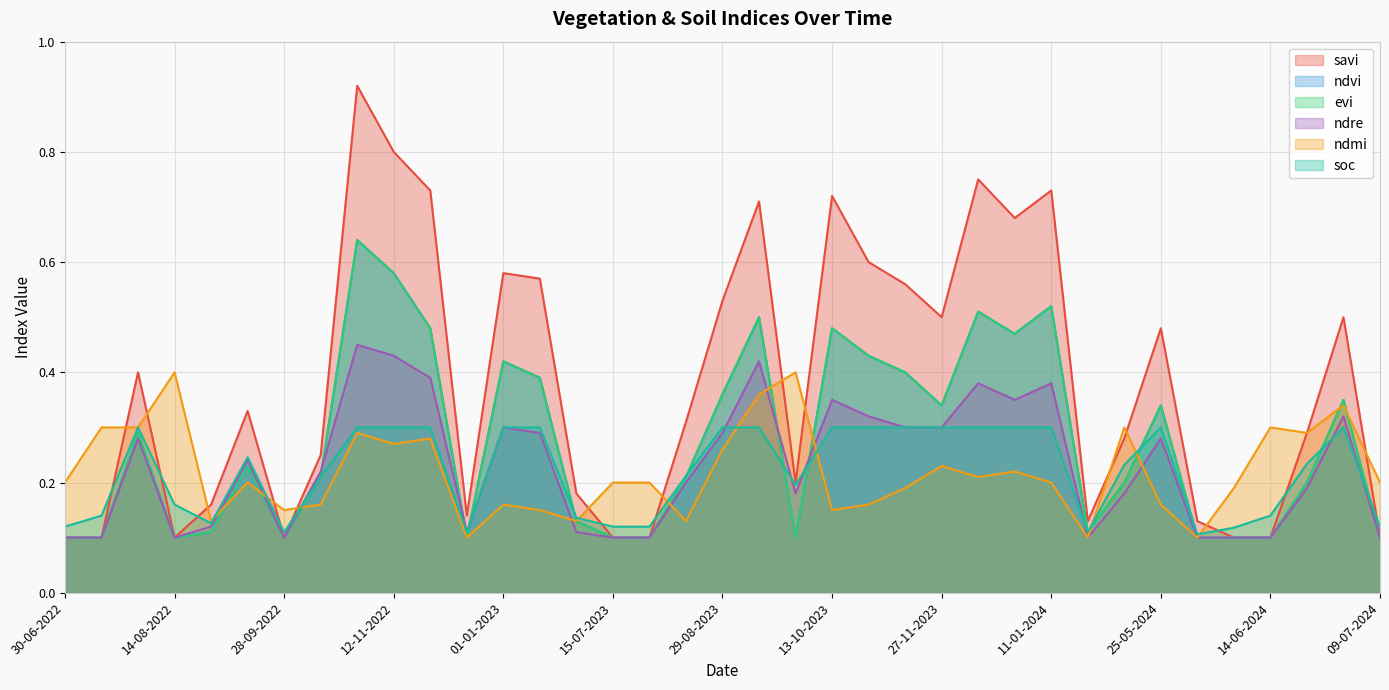

Reading left to right, list all the values displayed in this chart.

savi: 30-06-2022=0.1	15-07-2022=0.1	30-07-2022=0.4	14-08-2022=0.1	29-08-2022=0.2	13-09-2022=0.3	28-09-2022=0.1	13-10-2022=0.2	28-10-2022=0.9	12-11-2022=0.8	27-11-2022=0.7	12-12-2022=0.1	01-01-2023=0.6	11-01-2023=0.6	30-06-2023=0.2	15-07-2023=0.1	30-07-2023=0.1	14-08-2023=0.3	29-08-2023=0.5	13-09-2023=0.7	28-09-2023=0.2	13-10-2023=0.7	28-10-2023=0.6	12-11-2023=0.6	27-11-2023=0.5	12-12-2023=0.8	01-01-2024=0.7	11-01-2024=0.7	10-05-2024=0.1	15-05-2024=0.3	25-05-2024=0.5	04-06-2024=0.1	09-06-2024=0.1	14-06-2024=0.1	19-06-2024=0.3	24-06-2024=0.5	09-07-2024=0.1
ndvi: 30-06-2022=0.1	15-07-2022=0.1	30-07-2022=0.3	14-08-2022=0.1	29-08-2022=0.1	13-09-2022=0.2	28-09-2022=0.1	13-10-2022=0.2	28-10-2022=0.6	12-11-2022=0.6	27-11-2022=0.5	12-12-2022=0.1	01-01-2023=0.4	11-01-2023=0.4	30-06-2023=0.1	15-07-2023=0.1	30-07-2023=0.1	14-08-2023=0.2	29-08-2023=0.4	13-09-2023=0.5	28-09-2023=0.1	13-10-2023=0.5	28-10-2023=0.4	12-11-2023=0.4	27-11-2023=0.3	12-12-2023=0.5	01-01-2024=0.5	11-01-2024=0.5	10-05-2024=0.1	15-05-2024=0.2	25-05-2024=0.3	04-06-2024=0.1	09-06-2024=0.1	14-06-2024=0.1	19-06-2024=0.2	24-06-2024=0.3	09-07-2024=0.1
evi: 30-06-2022=0.1	15-07-2022=0.1	30-07-2022=0.3	14-08-2022=0.1	29-08-2022=0.1	13-09-2022=0.2	28-09-2022=0.1	13-10-2022=0.2	28-10-2022=0.6	12-11-2022=0.6	27-11-2022=0.5	12-12-2022=0.1	01-01-2023=0.4	11-01-2023=0.4	30-06-2023=0.1	15-07-2023=0.1	30-07-2023=0.1	14-08-2023=0.2	29-08-2023=0.4	13-09-2023=0.5	28-09-2023=0.1	13-10-2023=0.5	28-10-2023=0.4	12-11-2023=0.4	27-11-2023=0.3	12-12-2023=0.5	01-01-2024=0.5	11-01-2024=0.5	10-05-2024=0.1	15-05-2024=0.2	25-05-2024=0.3	04-06-2024=0.1	09-06-2024=0.1	14-06-2024=0.1	19-06-2024=0.2	24-06-2024=0.3	09-07-2024=0.1
ndre: 30-06-2022=0.1	15-07-2022=0.1	30-07-2022=0.3	14-08-2022=0.1	29-08-2022=0.1	13-09-2022=0.2	28-09-2022=0.1	13-10-2022=0.2	28-10-2022=0.5	12-11-2022=0.4	27-11-2022=0.4	12-12-2022=0.1	01-01-2023=0.3	11-01-2023=0.3	30-06-2023=0.1	15-07-2023=0.1	30-07-2023=0.1	14-08-2023=0.2	29-08-2023=0.3	13-09-2023=0.4	28-09-2023=0.2	13-10-2023=0.3	28-10-2023=0.3	12-11-2023=0.3	27-11-2023=0.3	12-12-2023=0.4	01-01-2024=0.3	11-01-2024=0.4	10-05-2024=0.1	15-05-2024=0.2	25-05-2024=0.3	04-06-2024=0.1	09-06-2024=0.1	14-06-2024=0.1	19-06-2024=0.2	24-06-2024=0.3	09-07-2024=0.1
ndmi: 30-06-2022=0.2	15-07-2022=0.3	30-07-2022=0.3	14-08-2022=0.4	29-08-2022=0.1	13-09-2022=0.2	28-09-2022=0.1	13-10-2022=0.2	28-10-2022=0.3	12-11-2022=0.3	27-11-2022=0.3	12-12-2022=0.1	01-01-2023=0.2	11-01-2023=0.1	30-06-2023=0.1	15-07-2023=0.2	30-07-2023=0.2	14-08-2023=0.1	29-08-2023=0.3	13-09-2023=0.4	28-09-2023=0.4	13-10-2023=0.1	28-10-2023=0.2	12-11-2023=0.2	27-11-2023=0.2	12-12-2023=0.2	01-01-2024=0.2	11-01-2024=0.2	10-05-2024=0.1	15-05-2024=0.3	25-05-2024=0.2	04-06-2024=0.1	09-06-2024=0.2	14-06-2024=0.3	19-06-2024=0.3	24-06-2024=0.3	09-07-2024=0.2
soc: 30-06-2022=0.1	15-07-2022=0.1	30-07-2022=0.3	14-08-2022=0.2	29-08-2022=0.1	13-09-2022=0.2	28-09-2022=0.1	13-10-2022=0.2	28-10-2022=0.3	12-11-2022=0.3	27-11-2022=0.3	12-12-2022=0.1	01-01-2023=0.3	11-01-2023=0.3	30-06-2023=0.1	15-07-2023=0.1	30-07-2023=0.1	14-08-2023=0.2	29-08-2023=0.3	13-09-2023=0.3	28-09-2023=0.2	13-10-2023=0.3	28-10-2023=0.3	12-11-2023=0.3	27-11-2023=0.3	12-12-2023=0.3	01-01-2024=0.3	11-01-2024=0.3	10-05-2024=0.1	15-05-2024=0.2	25-05-2024=0.3	04-06-2024=0.1	09-06-2024=0.1	14-06-2024=0.1	19-06-2024=0.2	24-06-2024=0.3	09-07-2024=0.1